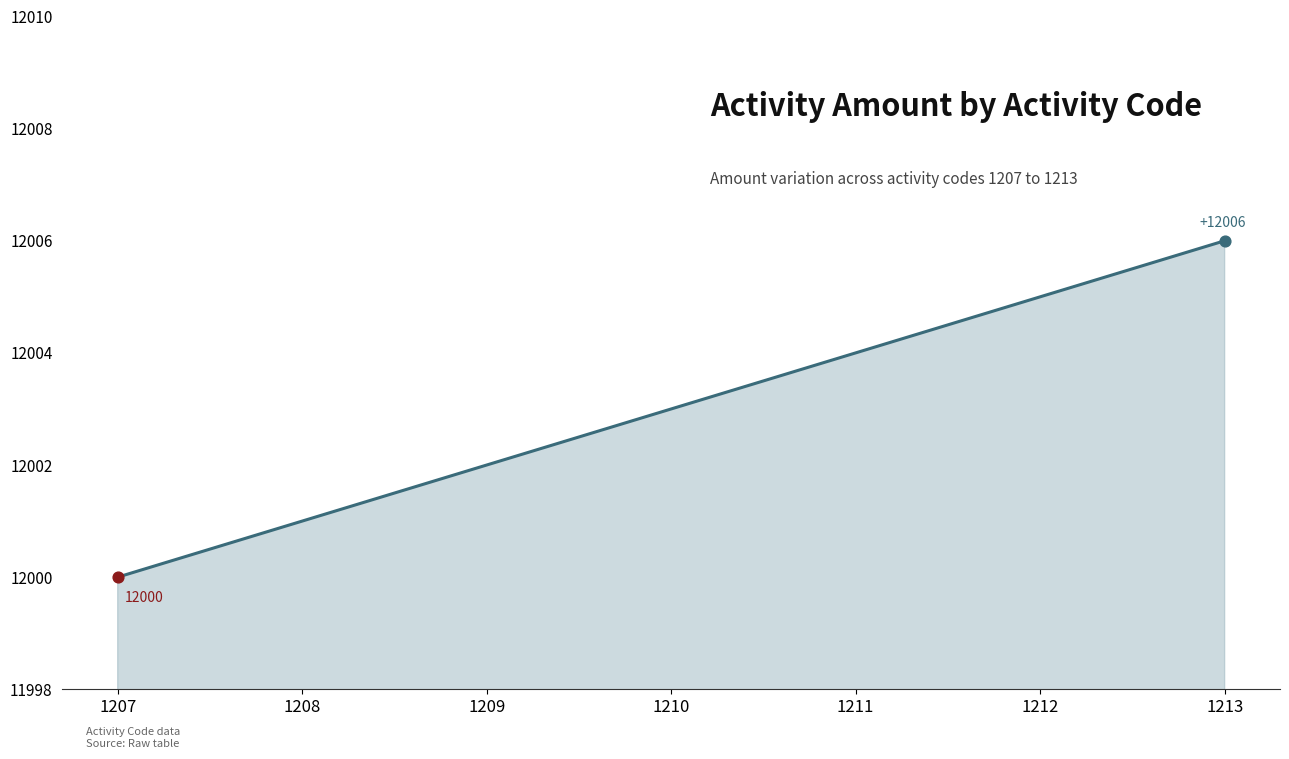

What is the ratio of the value at 1210 to the value at 1207?

1.0